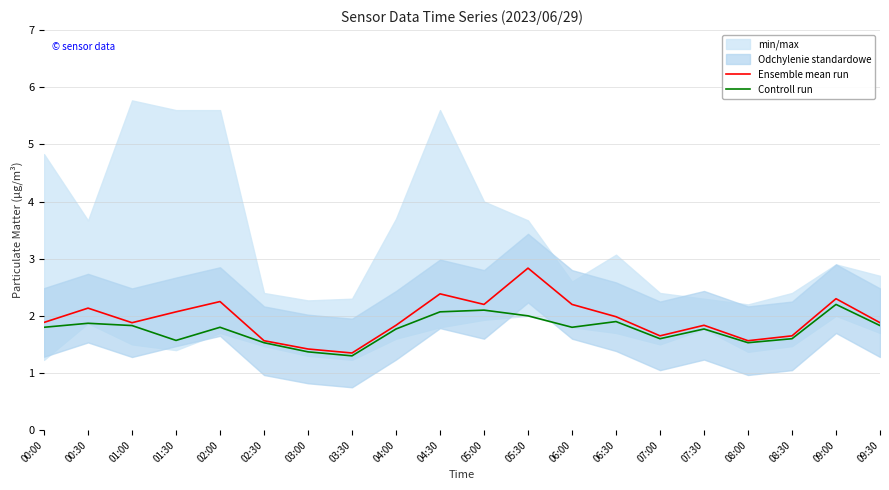

At which label is Controll run closest to 1?

03:30